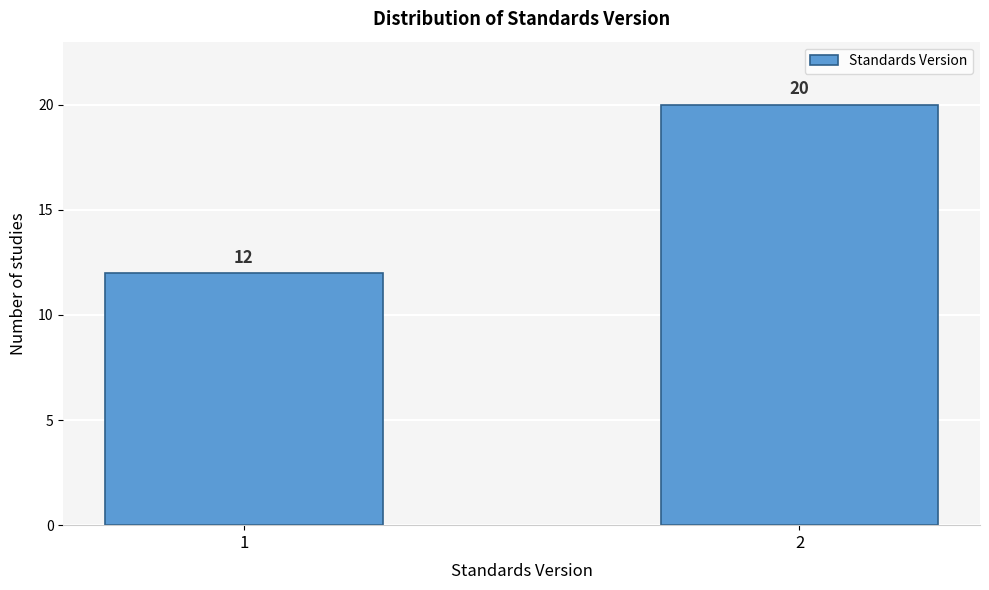

Reading left to right, transcribe all the data shown in this chart.

12	20